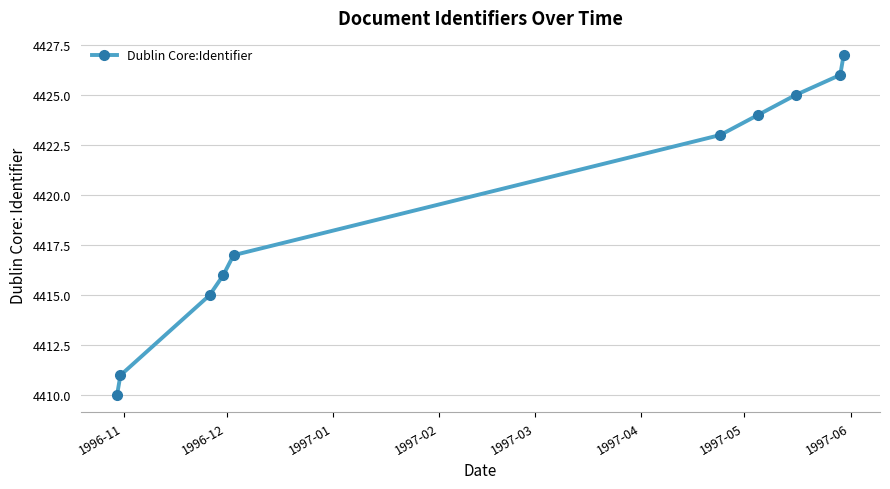

What is the greatest value displayed?

4427